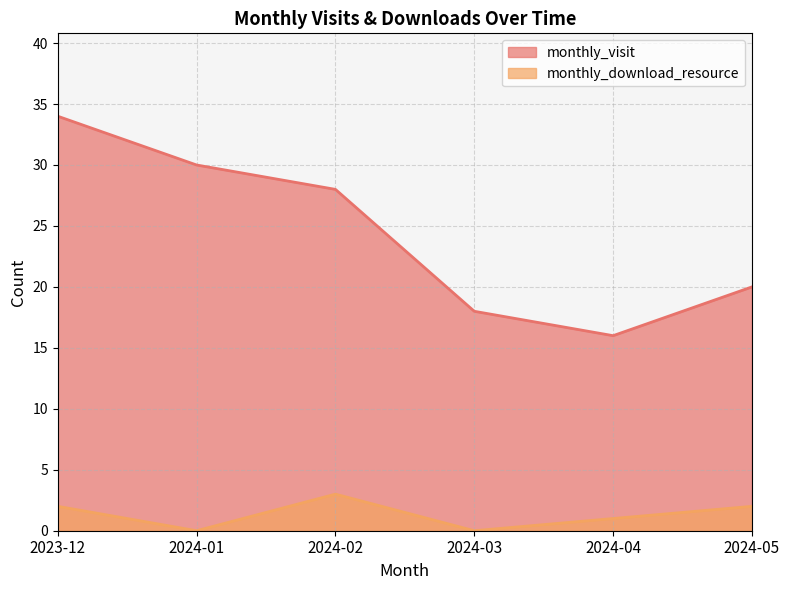

What are all the series names shown in the legend?

monthly_visit, monthly_download_resource